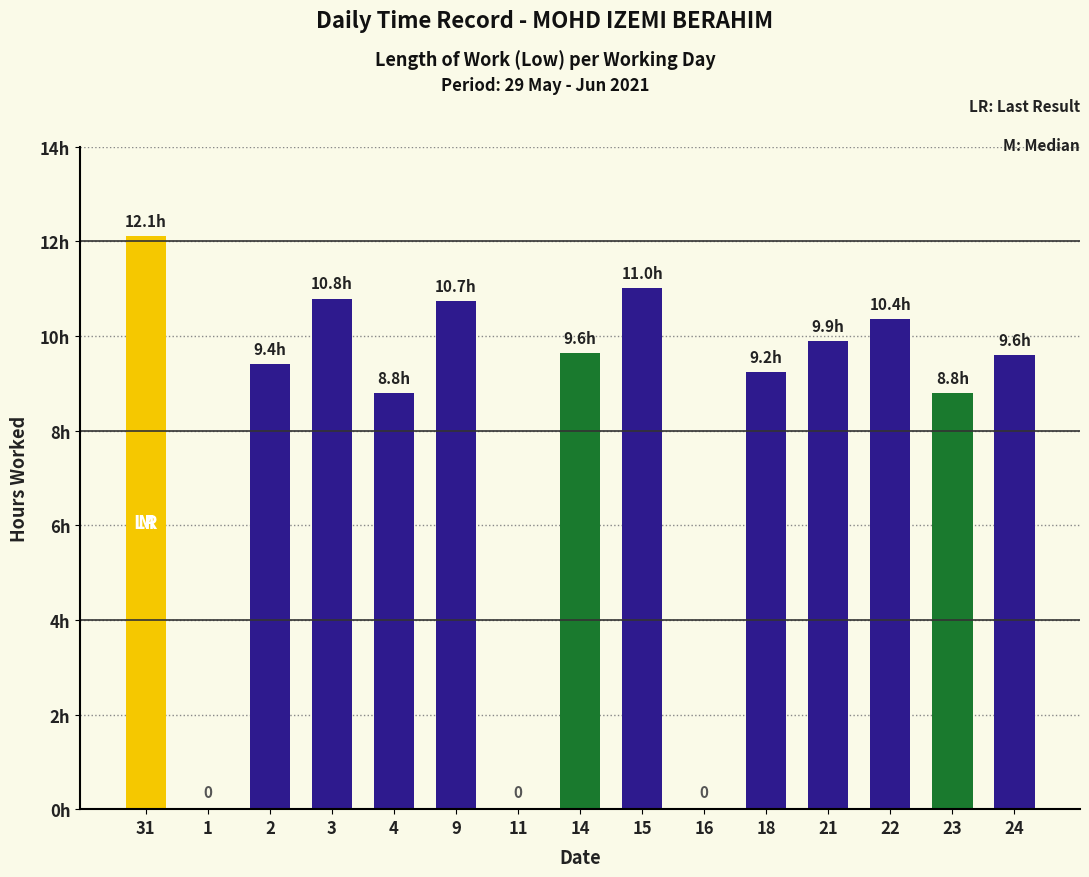

Are the bars horizontal?

No